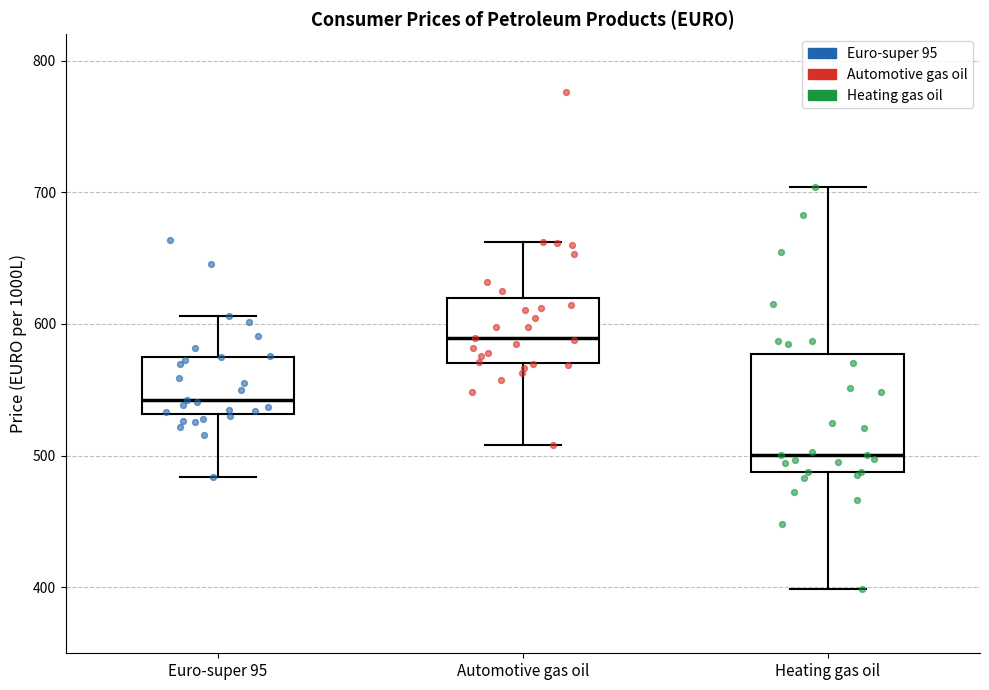

Where does the upper whisker of the box for Euro-super 95 end on the y-axis? The values are not printed on the chart, so give them approximately, as read against the axis.

610